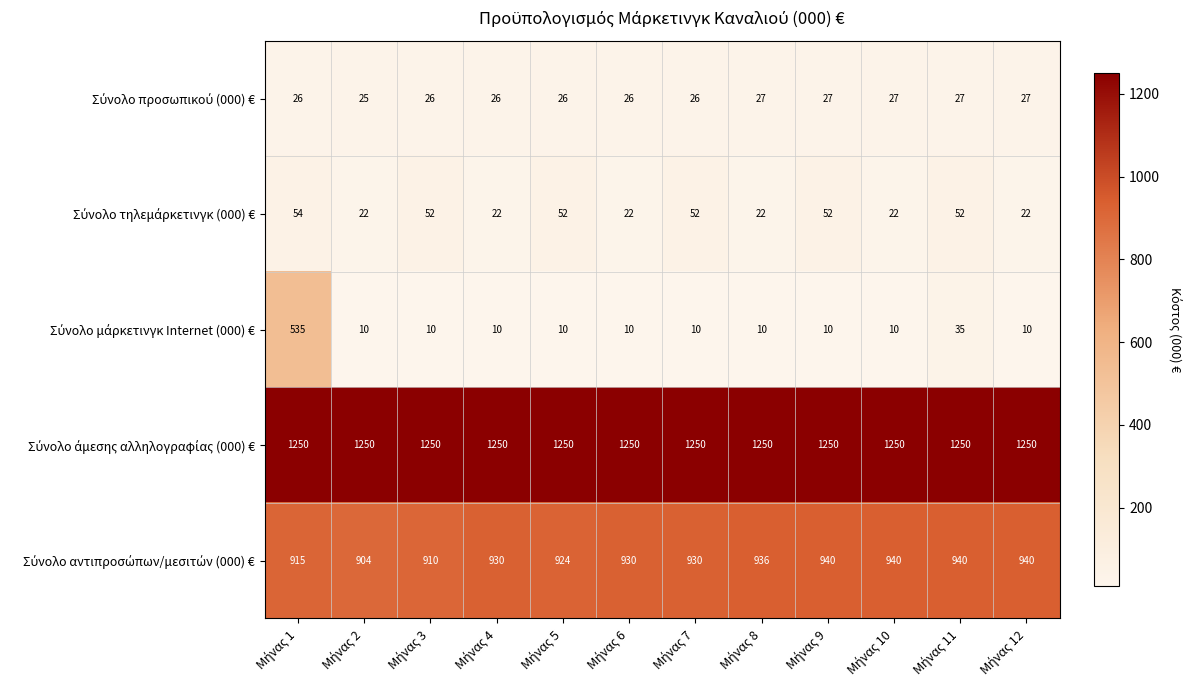

What is the maximum value shown in the chart?

1250